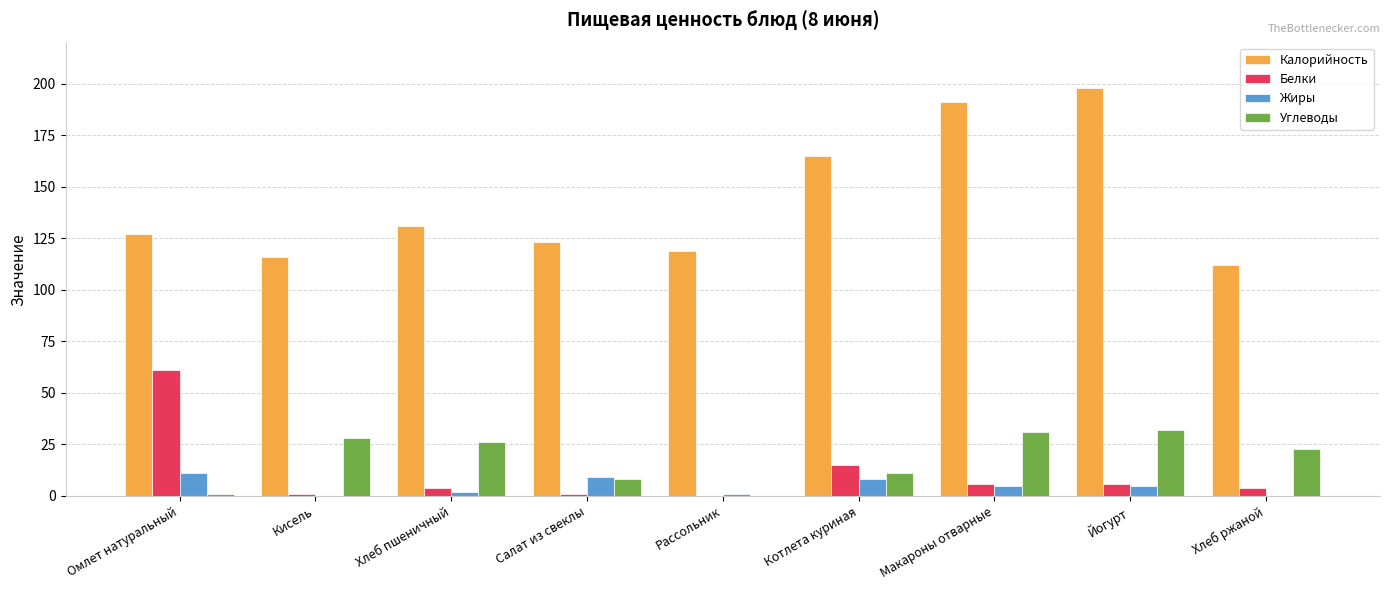

Is the value of Калорийность at Салат из свеклы greater than the value of Жиры at Котлета куриная?

Yes